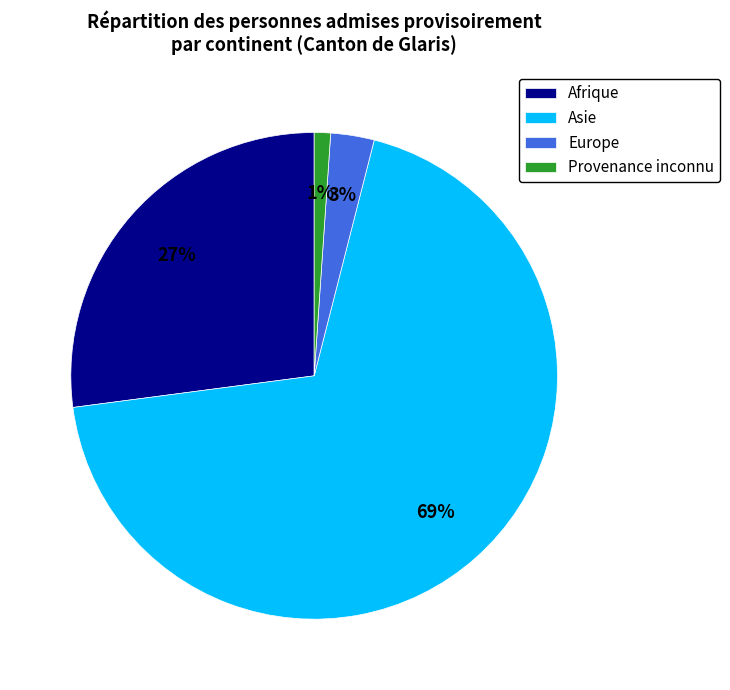

What percentage is the Provenance inconnu slice, to the nearest percent?

1%